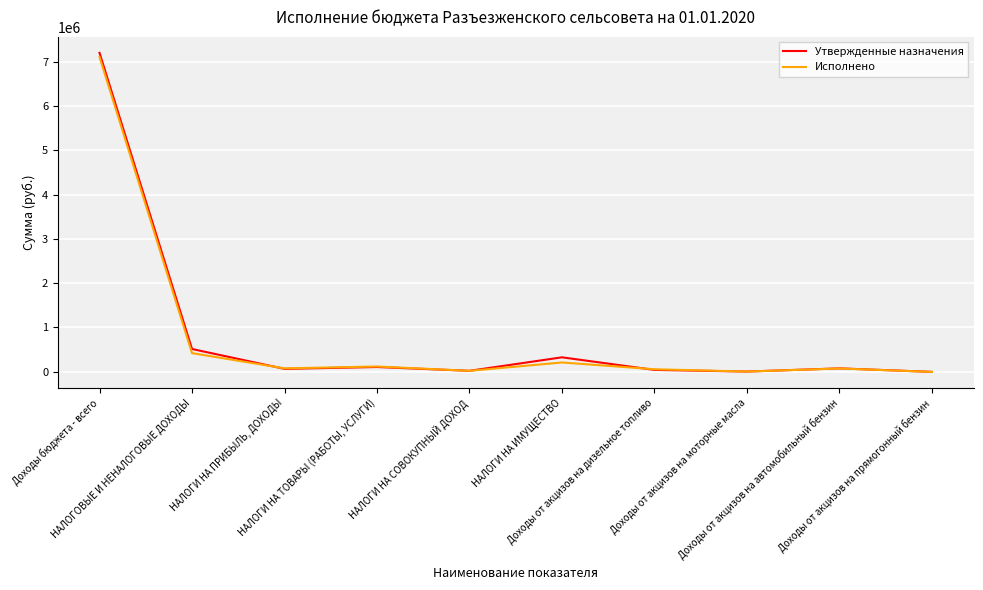

In Исполнено, how many points are lower than both neighbors (excluding endpoints)?

3